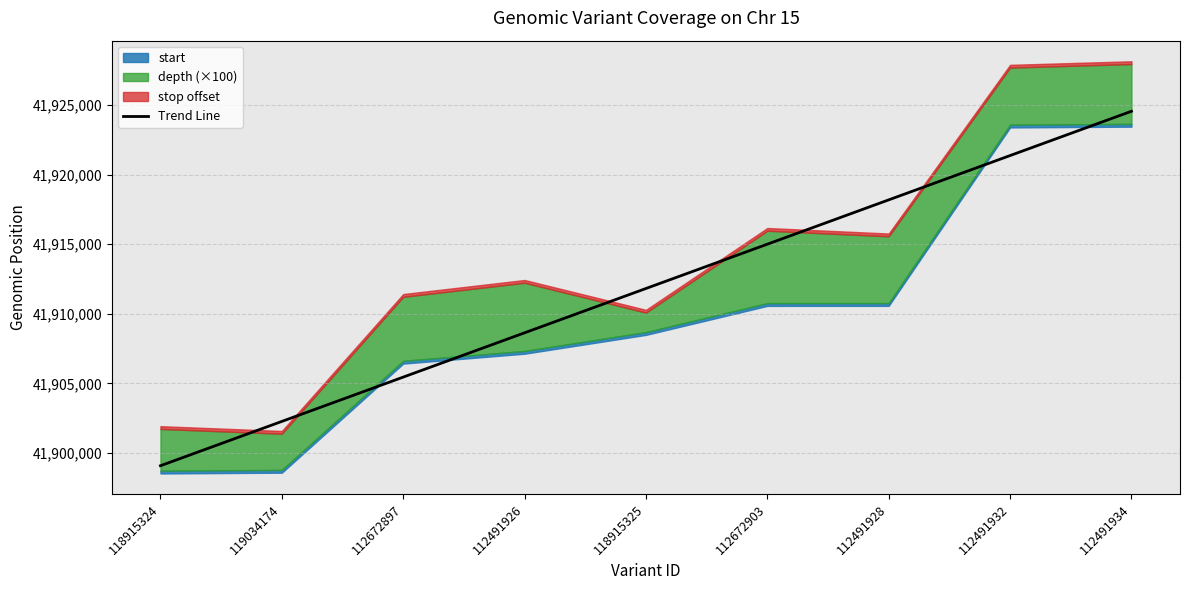

What is the label of the 1st point from the left?

118915324